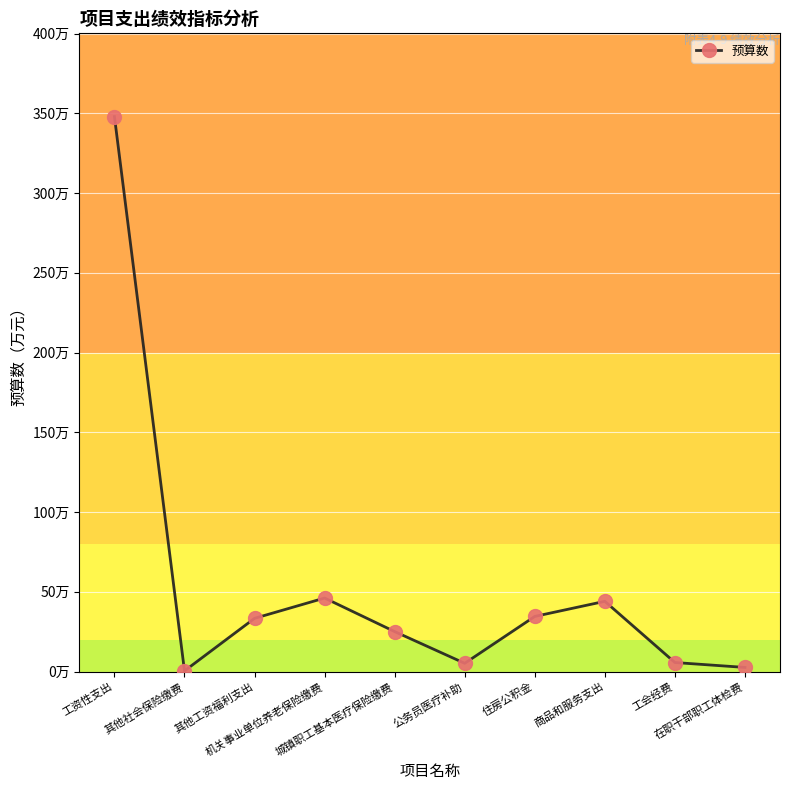

At which category does the chart reach its peak across all series?

工资性支出